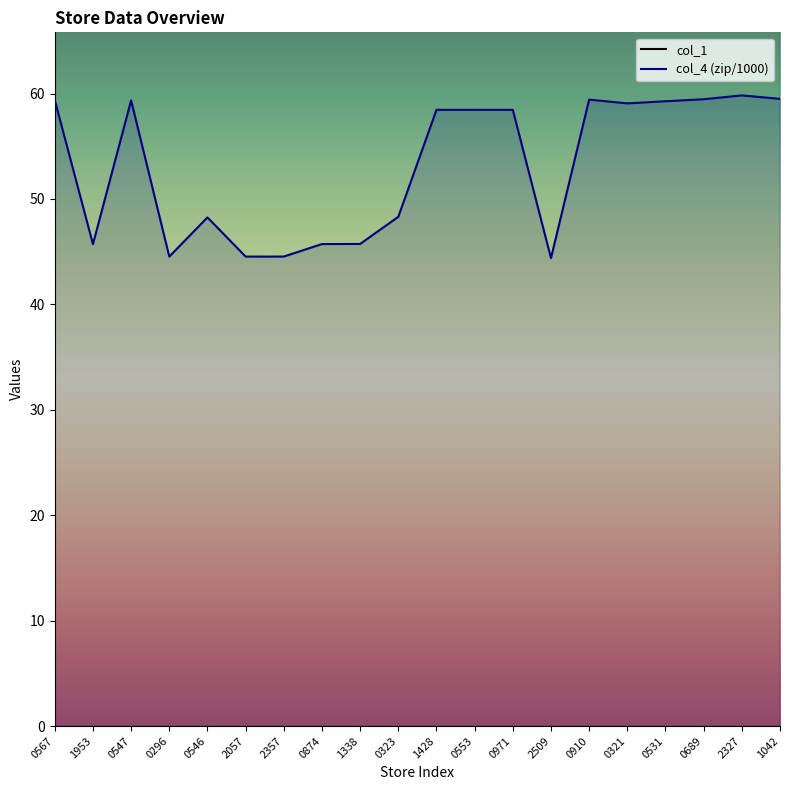

What are all the series names shown in the legend?

col_1, col_4